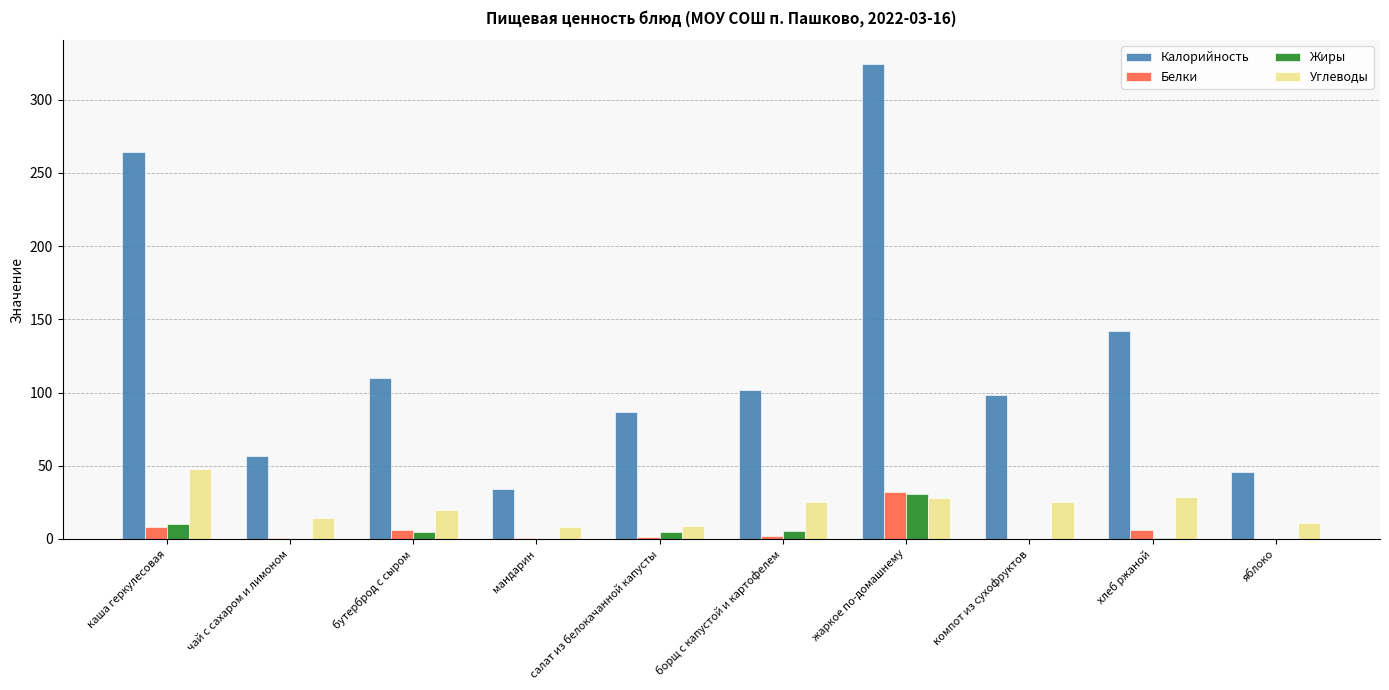

The value of Белки at яблоко is 15.8. True or false?

False